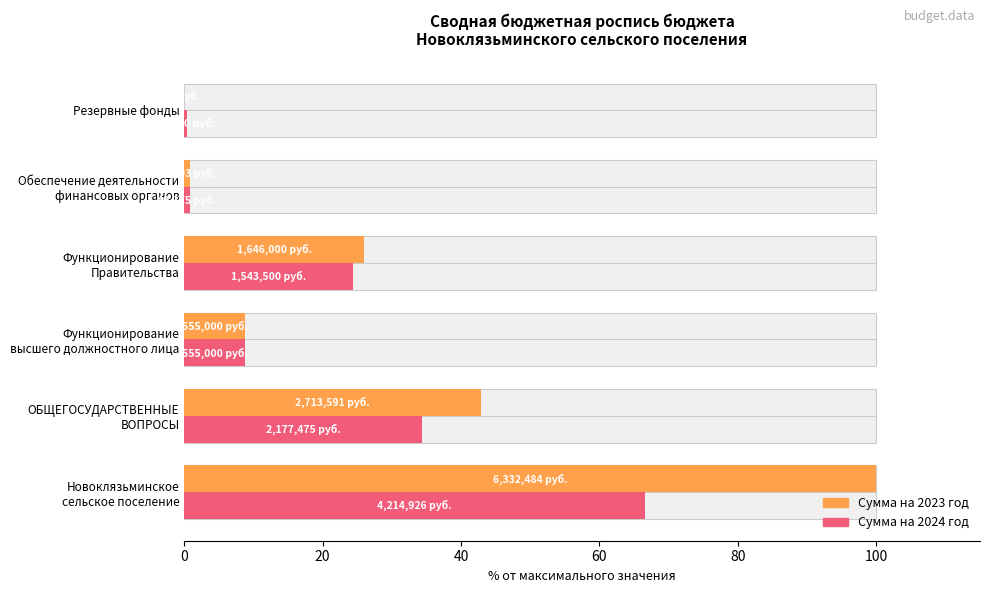

What is the total value across all series at ОБЩЕГОСУДАРСТВЕННЫЕ ВОПРОСЫ?

77.2